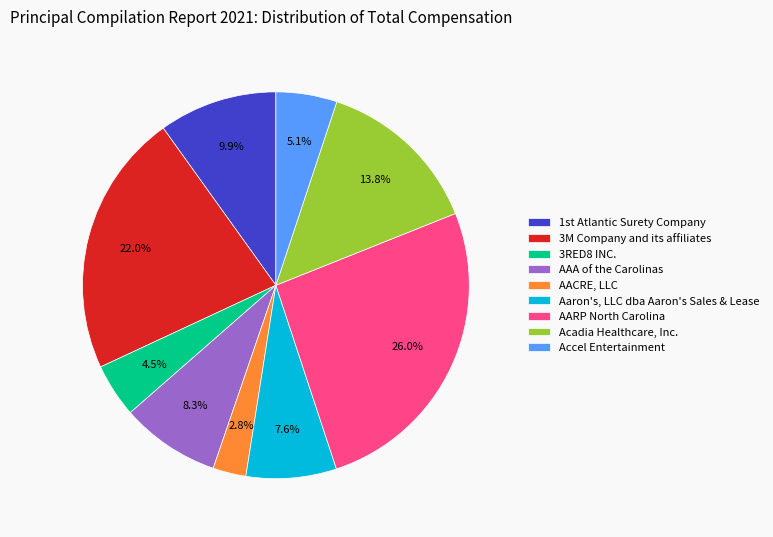

What is the smallest slice in the pie chart?

AACRE, LLC